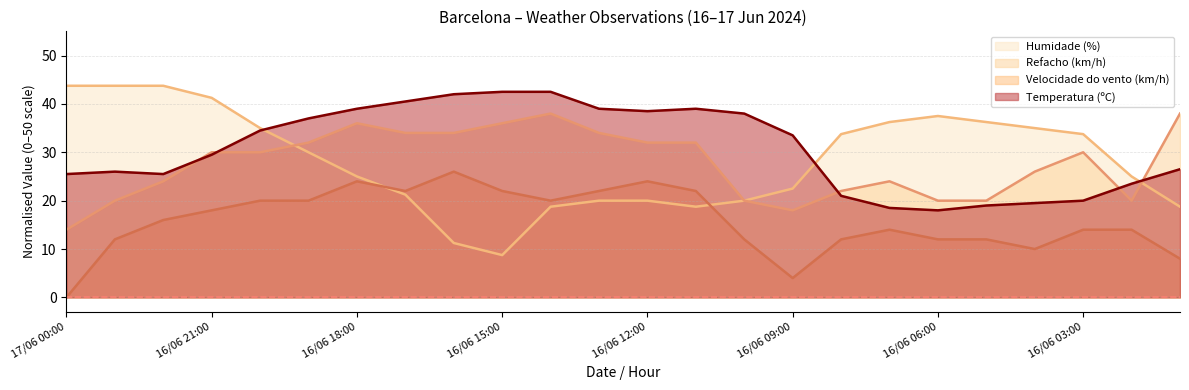

Which label corresponds to the largest value in the chart?

17/06 00:00